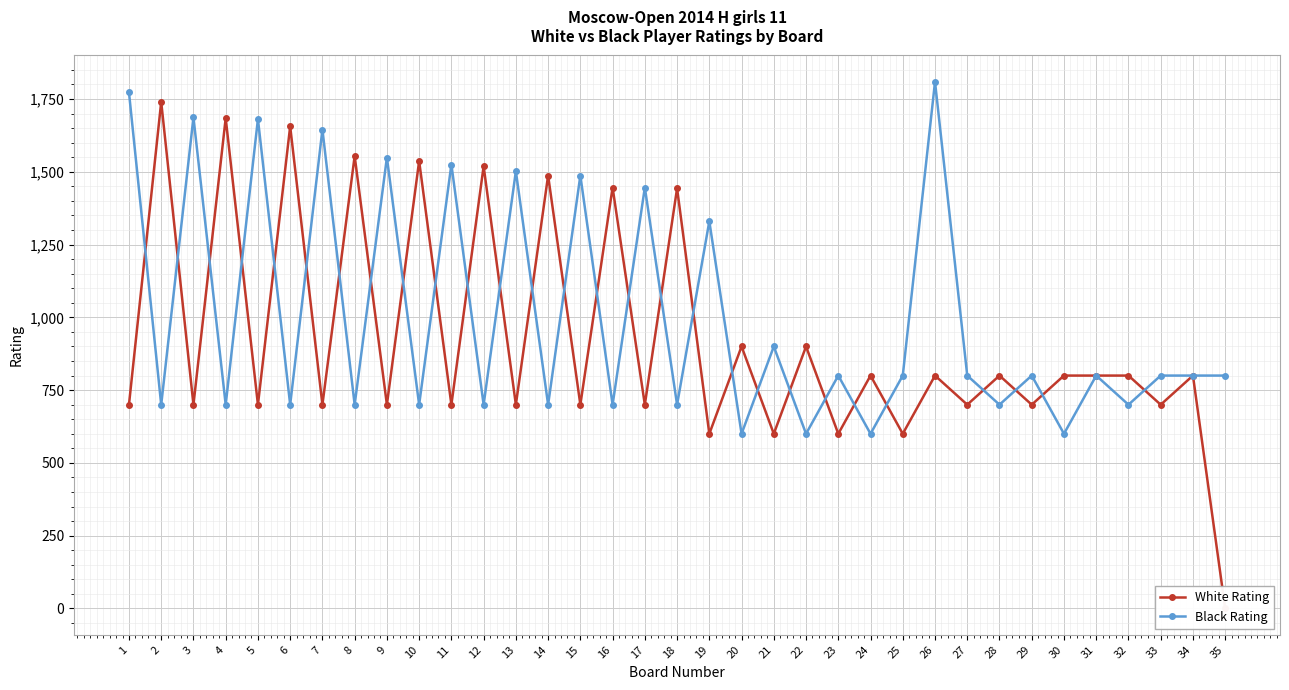

How many values in the Black Rating series are below 800?

15